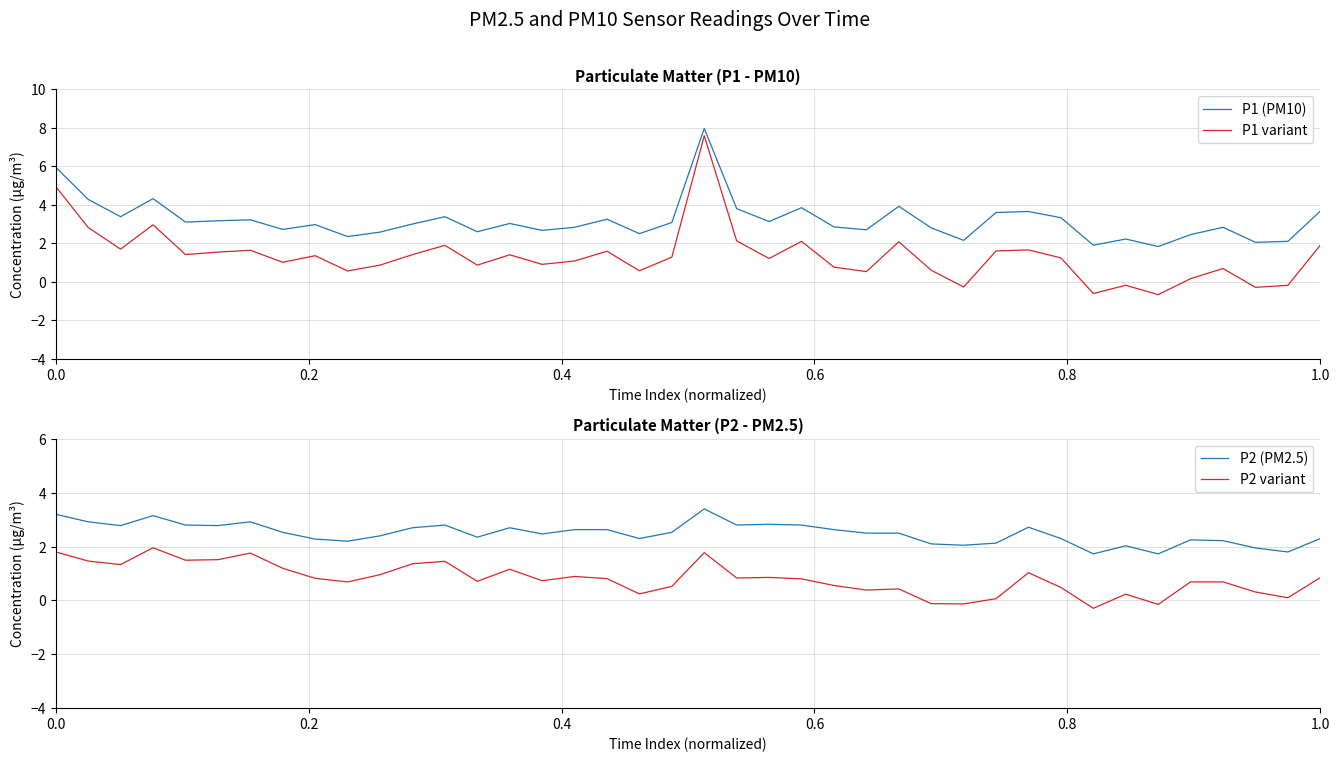

What is the difference between the second highest and minimum values in the P1 (PM10) series?

4.1